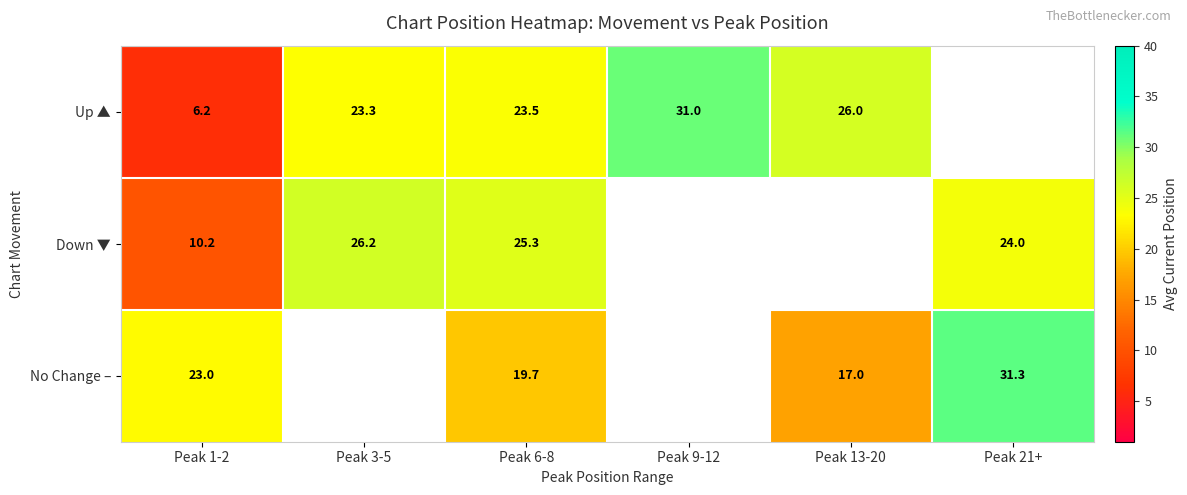

Rank the series at Peak 6-8 from highest to lowest value.

Down ▼, Up ▲, No Change –